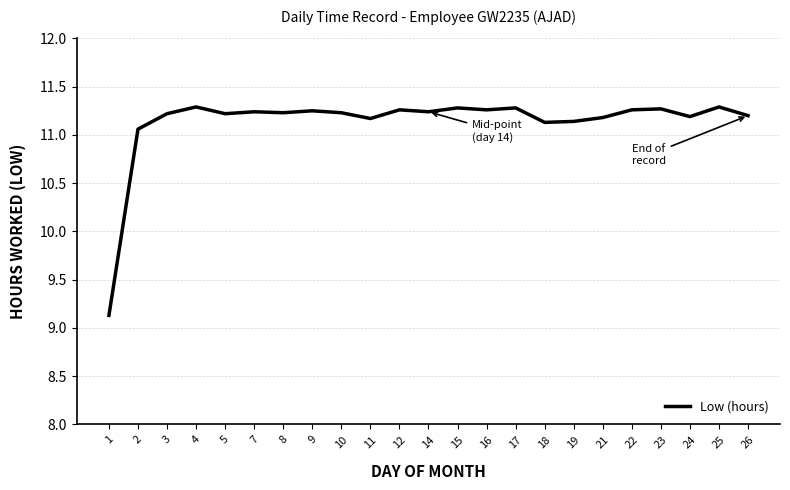

What is the difference between the maximum and minimum values?

2.2